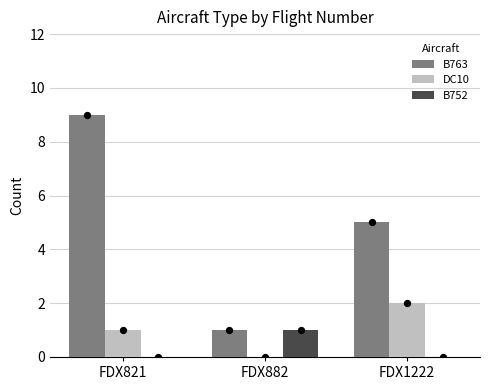

What are all the series names shown in the legend?

B763, DC10, B752